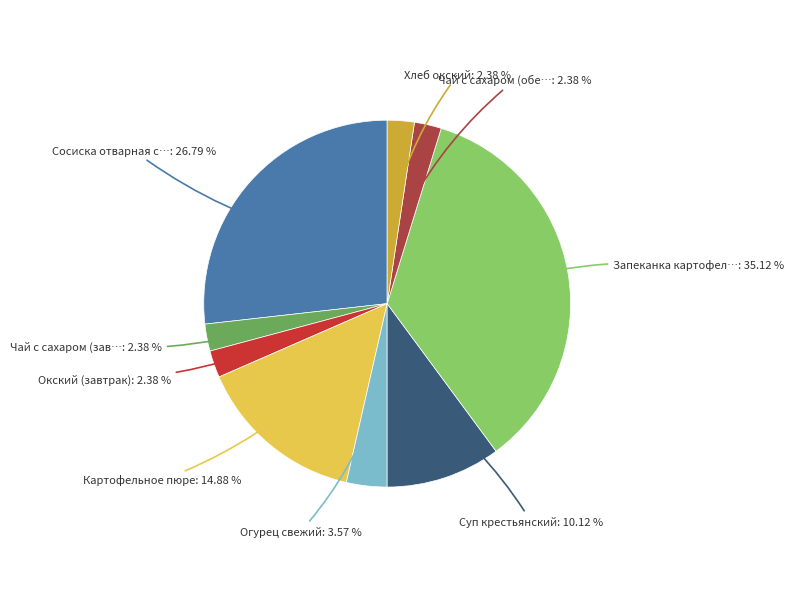

How many segments does this pie chart have?

9